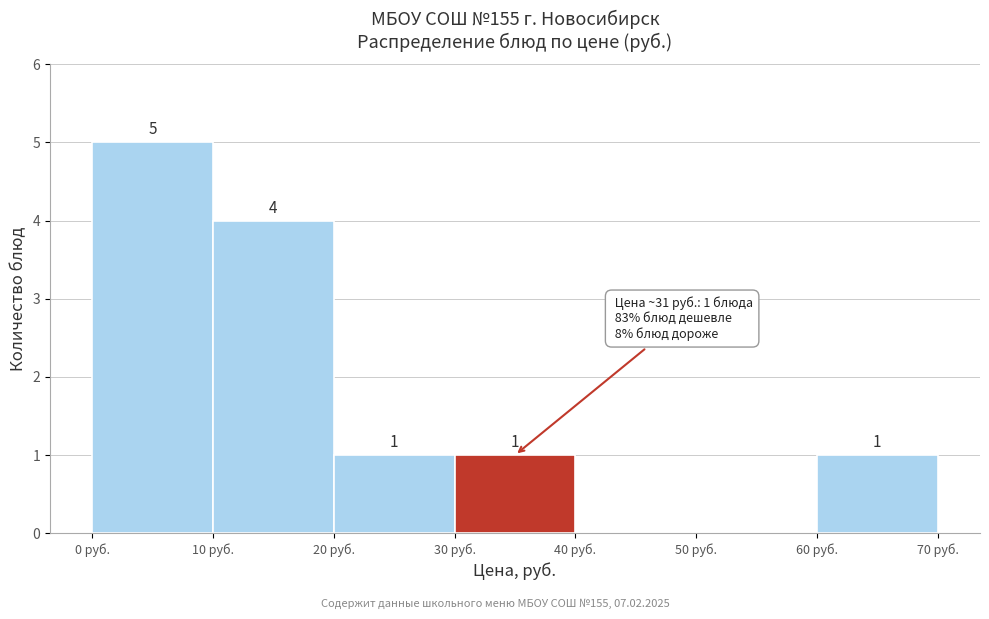

Over which range of the x-axis is the bar tallest?

0 to 10